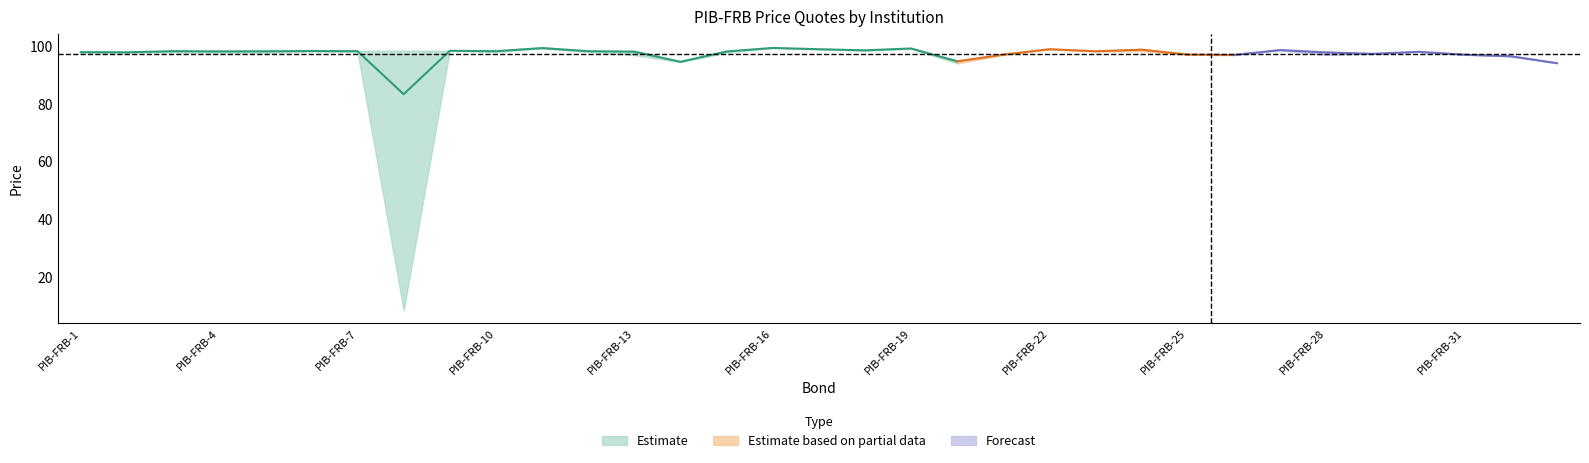

The value of C&M at PIB-FRB-21 is 132.4. True or false?

False